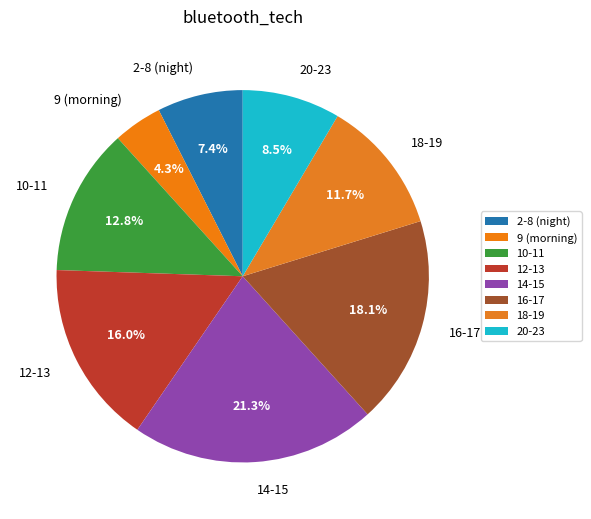

Is 20-23 the majority of the pie?

No